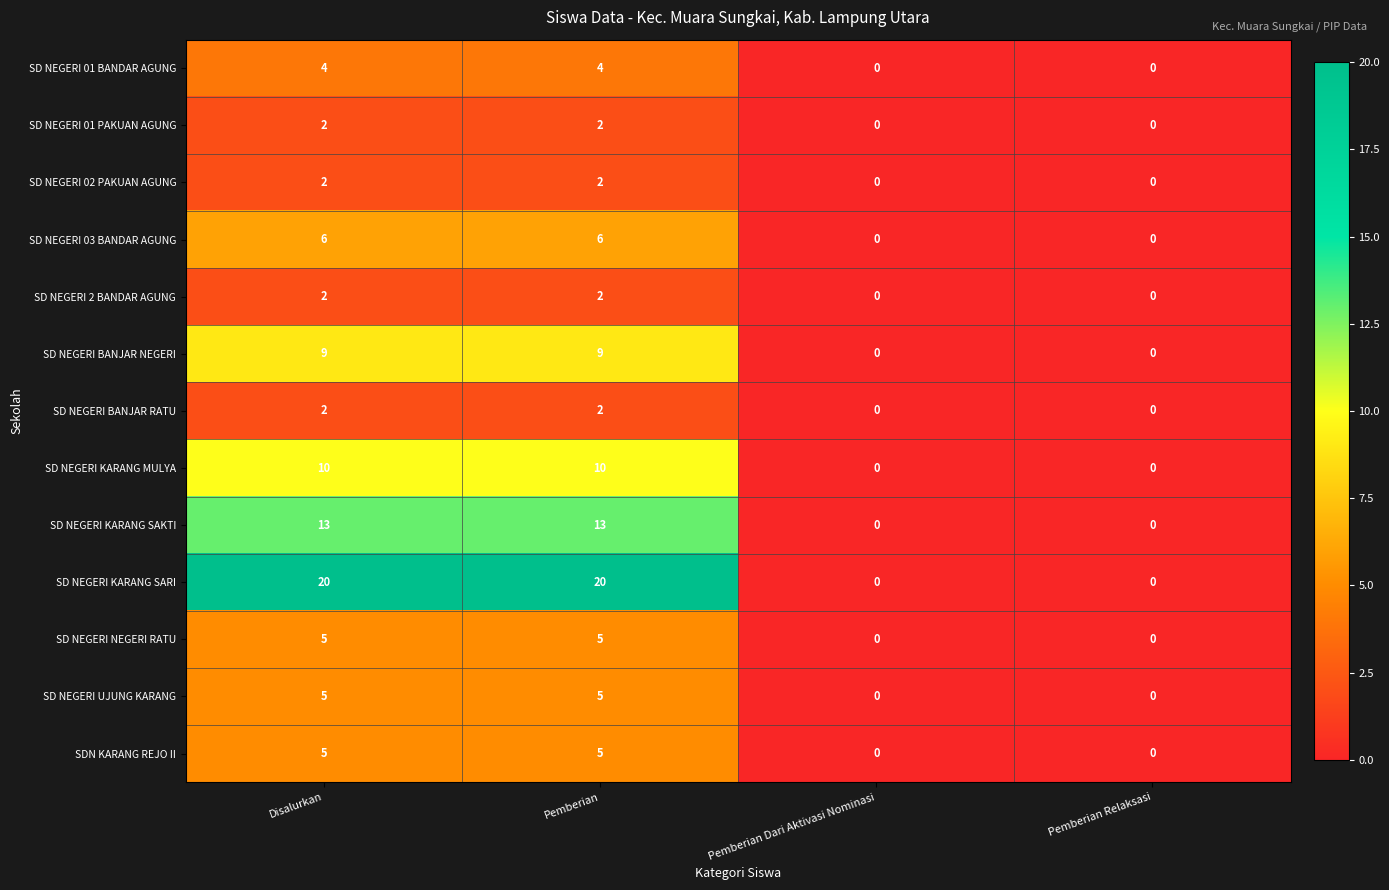

Is the value of SD NEGERI UJUNG KARANG at Disalurkan greater than the value of SD NEGERI 2 BANDAR AGUNG at Disalurkan?

Yes